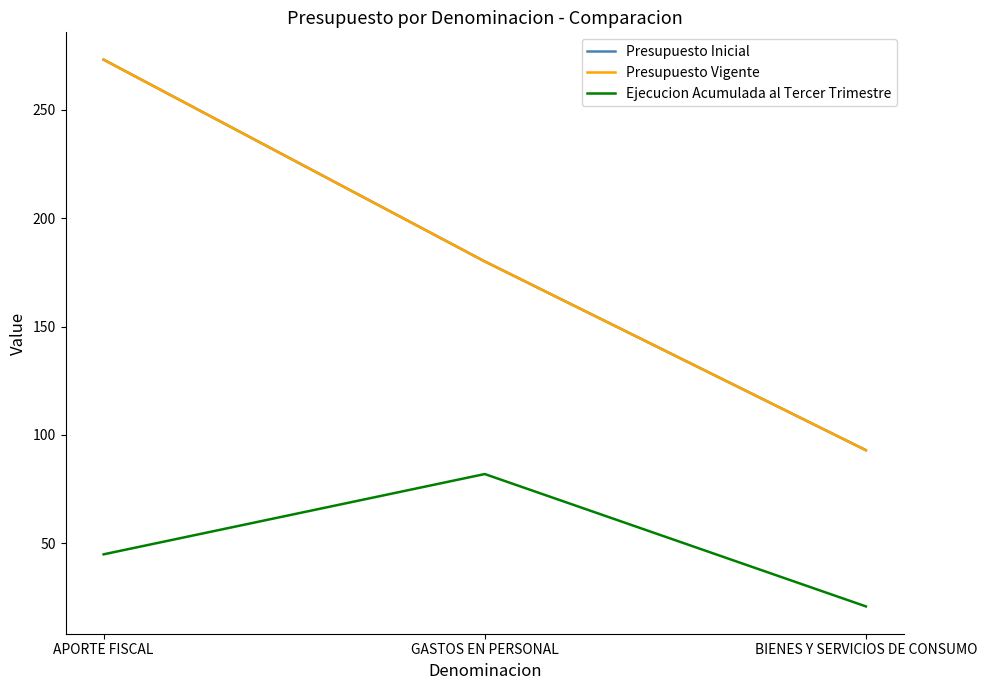

Between BIENES Y SERVICIOS DE CONSUMO and GASTOS EN PERSONAL, which is larger?

GASTOS EN PERSONAL